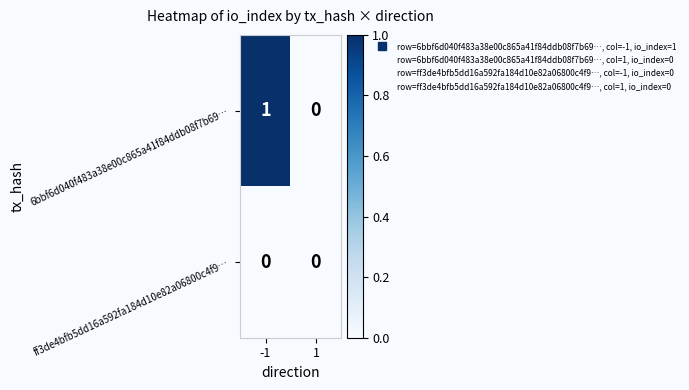

Is the value of ff3de4bfb5dd16a592fa184d10e82a06800c4f9… at 1 greater than the value of 6bbf6d040f483a38e00c865a41f84ddb08f7b69… at -1?

No